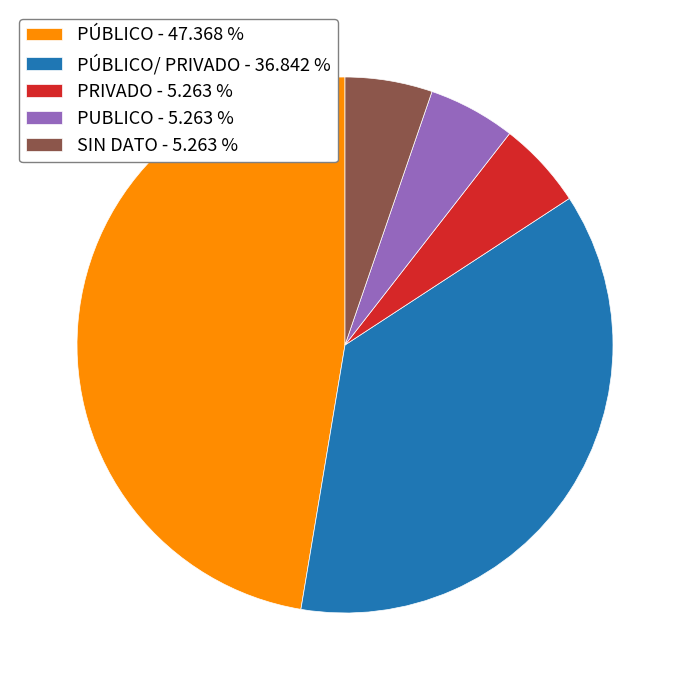

Approximately how many times larger is the value at SIN DATO - 5.263 % compared to PRIVADO - 5.263 %?

1.0